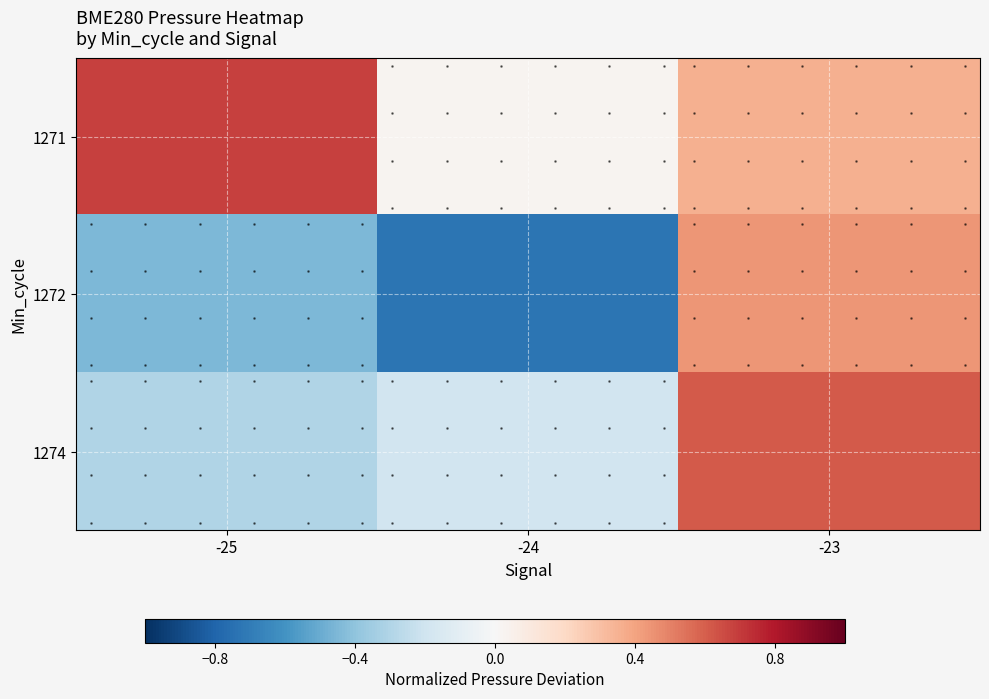

Is the value of 1272 at -24 greater than the value of 1271 at -24?

No